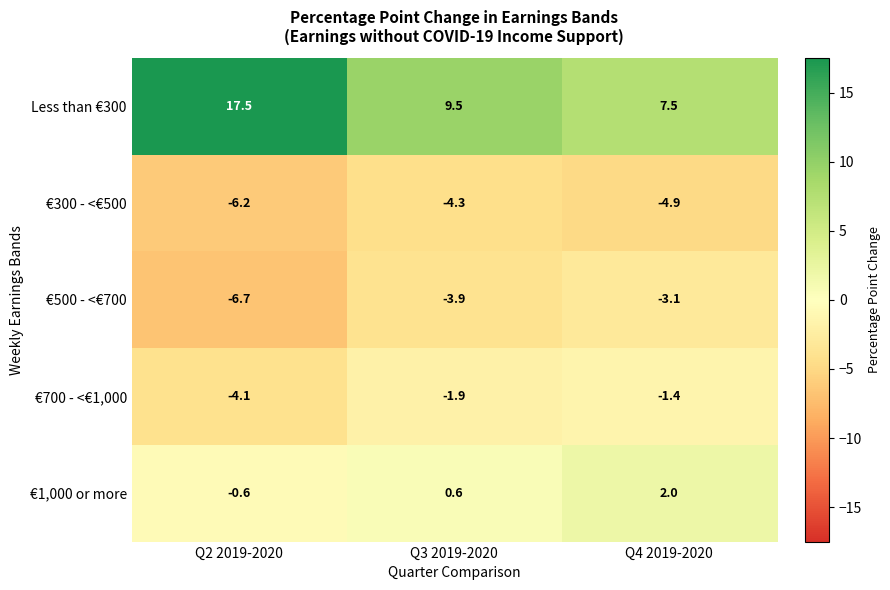

What is the maximum value shown in the chart?

17.5